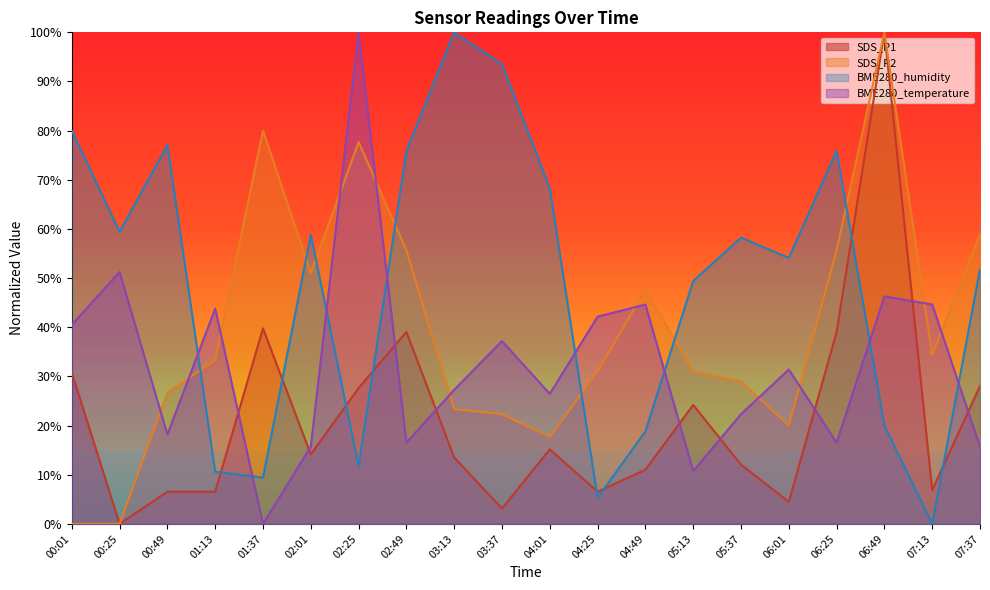

What is the difference between the second highest and second lowest values in the BME280_humidity series?

88.2